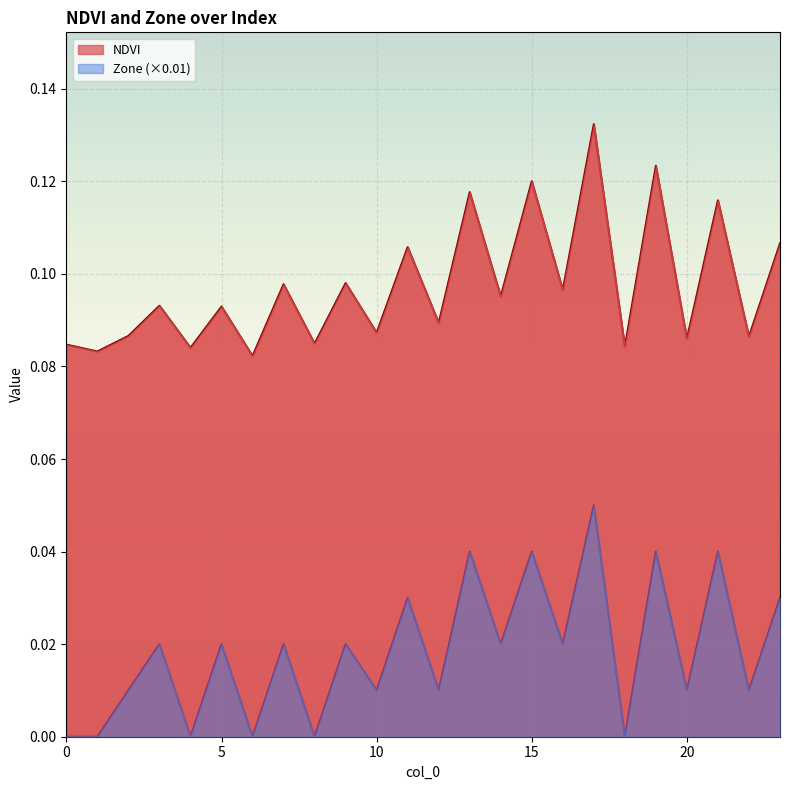

True or false: Zone has a value of 0.0 at 6.

False